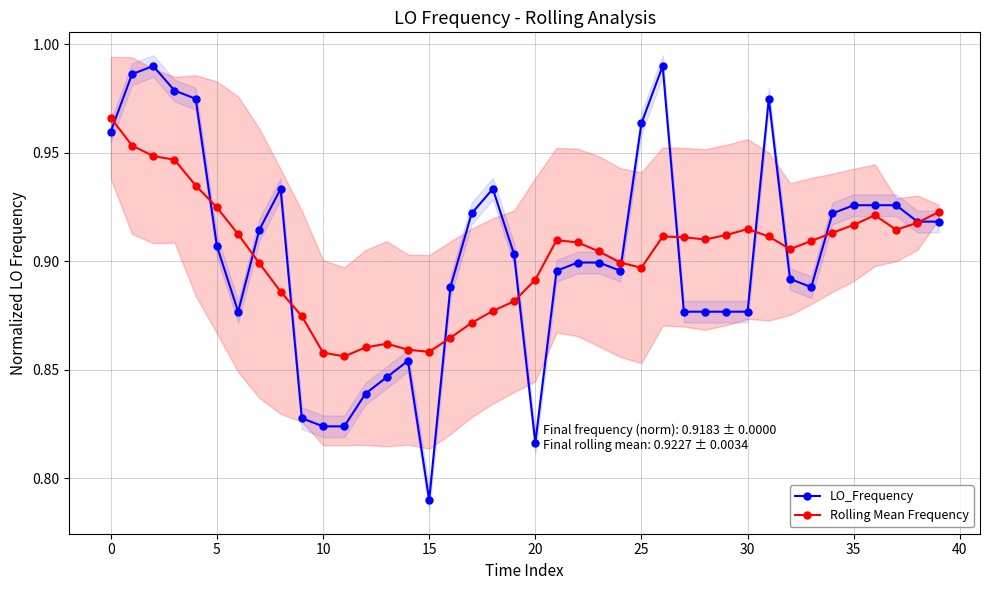

What is the label of the 19th point from the left?

18